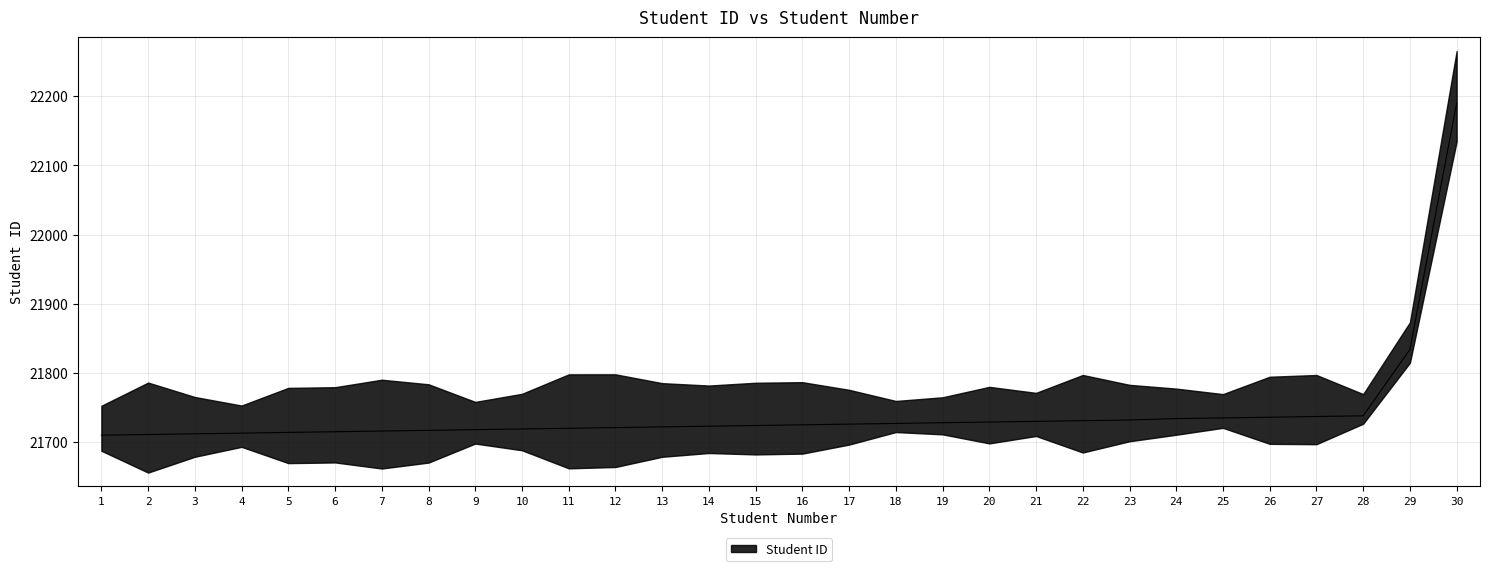

The value at 22 is 13826. True or false?

False